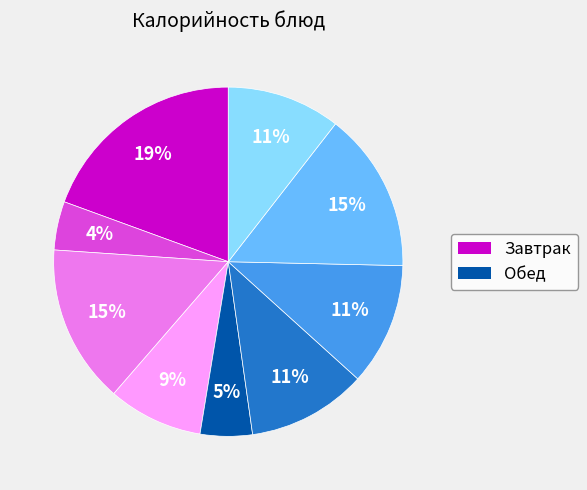

Is there any slice that represents more than half of the pie?

No